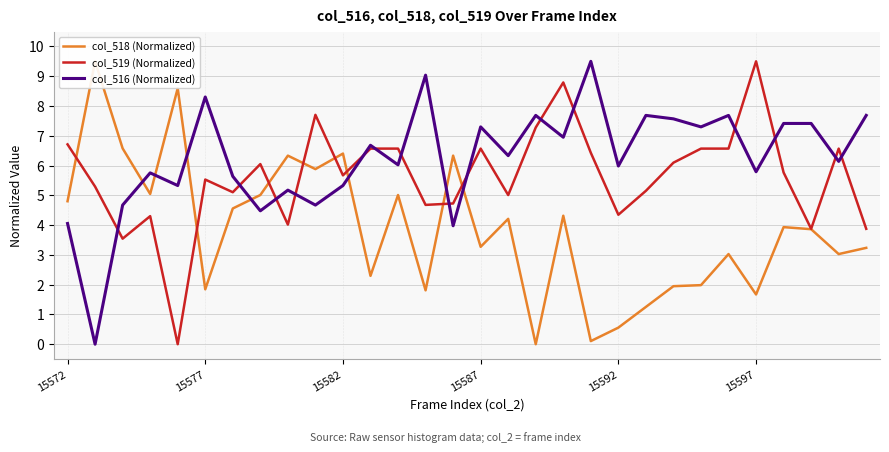

What is the average value of the col_518 (Normalized) series?

3.9